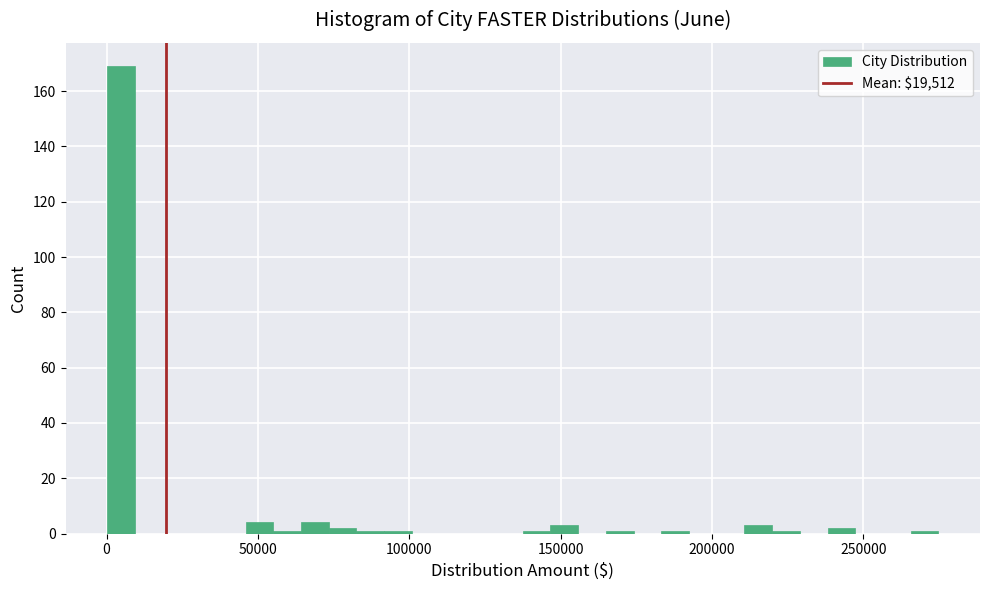

Read against the x-axis, roughly where is the centre of the tallest bar?

5000